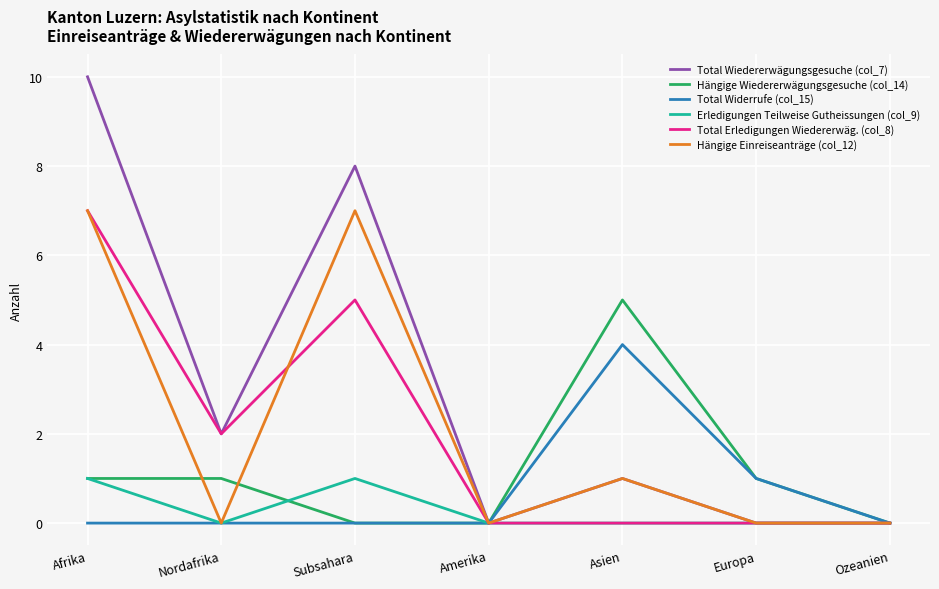

The value of Hängige Wiedererwägungsgesuche (col_14) at Nordafrika is 2. True or false?

False